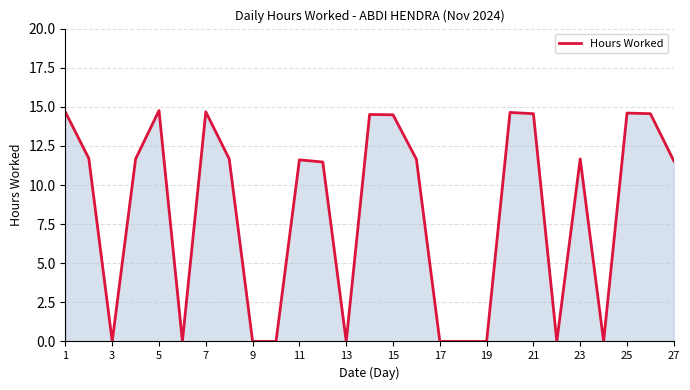

What is the greatest value displayed?

14.8